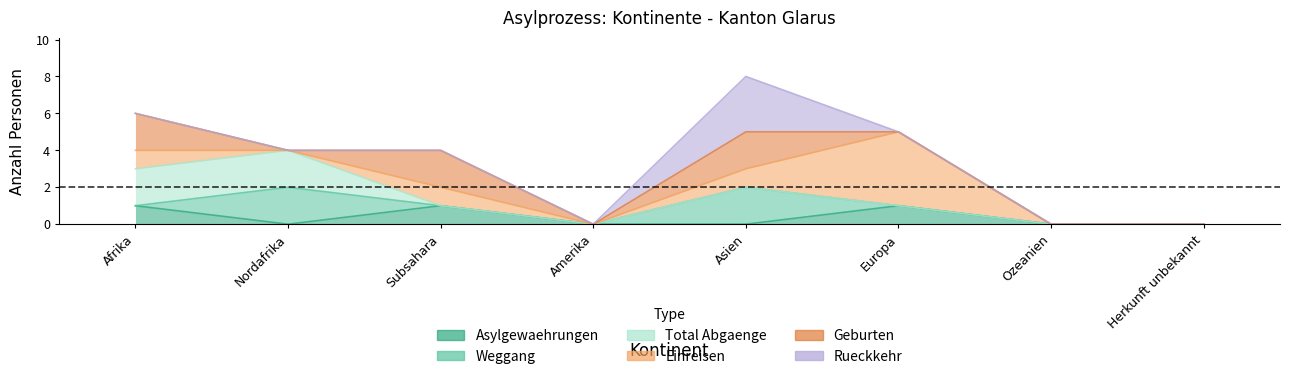

Is the value of Total Abgaenge at Herkunft unbekannt greater than the value of Einreisen at Amerika?

No